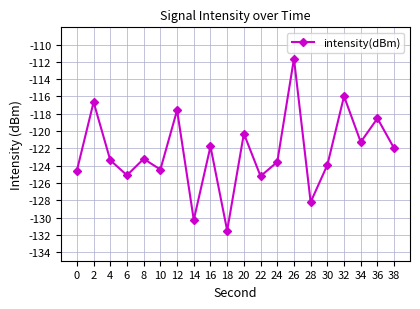

What value does the data have at 2?

-116.6